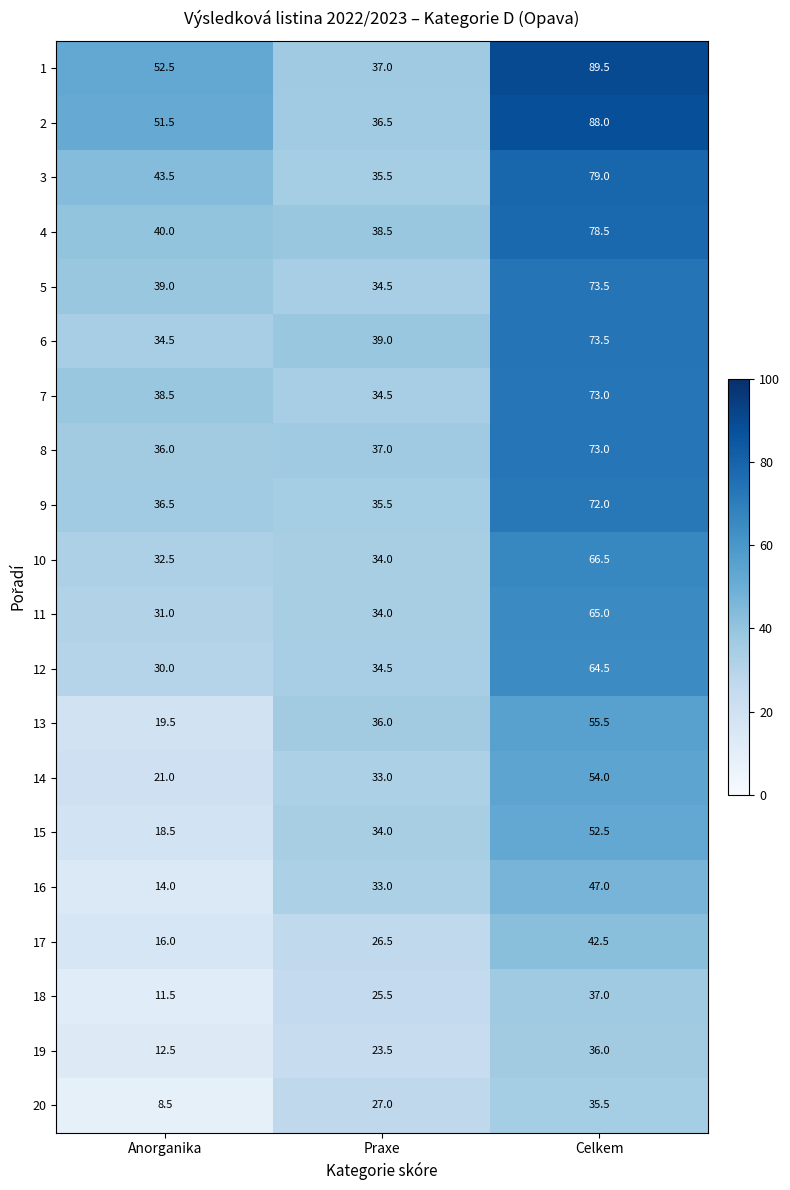

What is the maximum value shown in the chart?

89.5